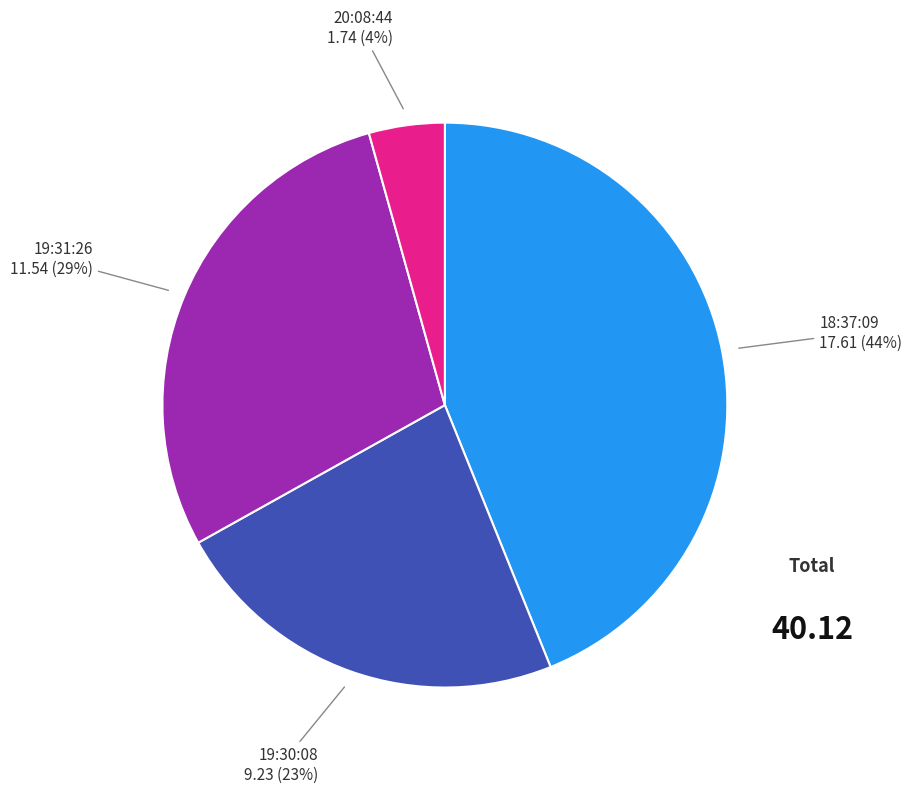

Is there any slice that represents more than half of the pie?

No